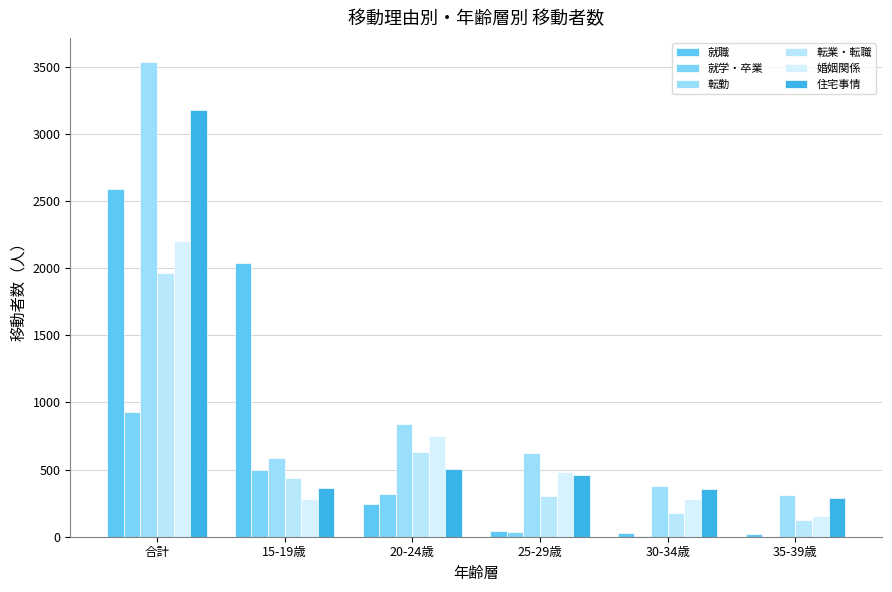

Is it true that 就職 equals 359 at 20-24歳?

False